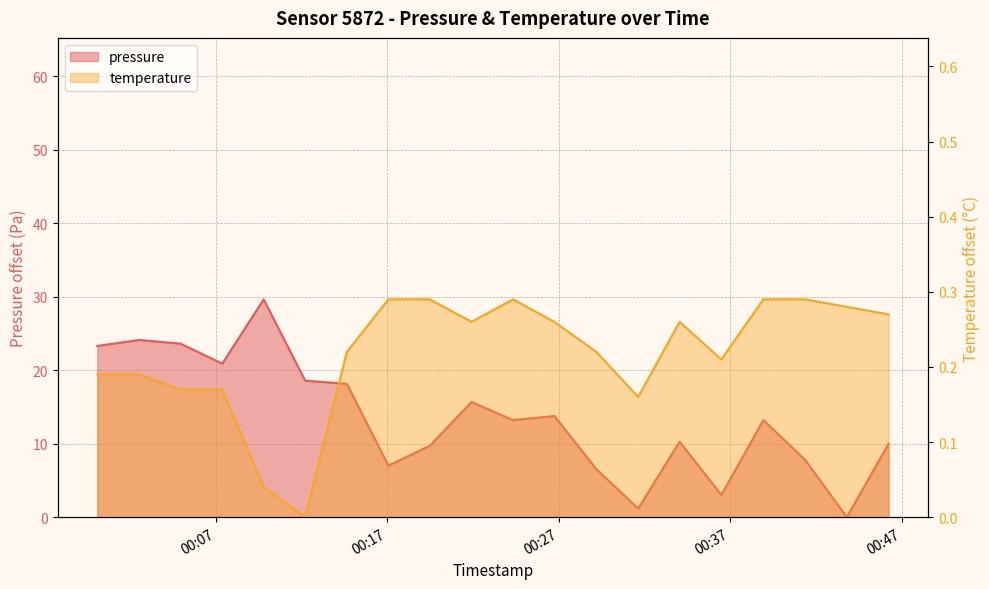

What is the maximum value for temperature?

0.3